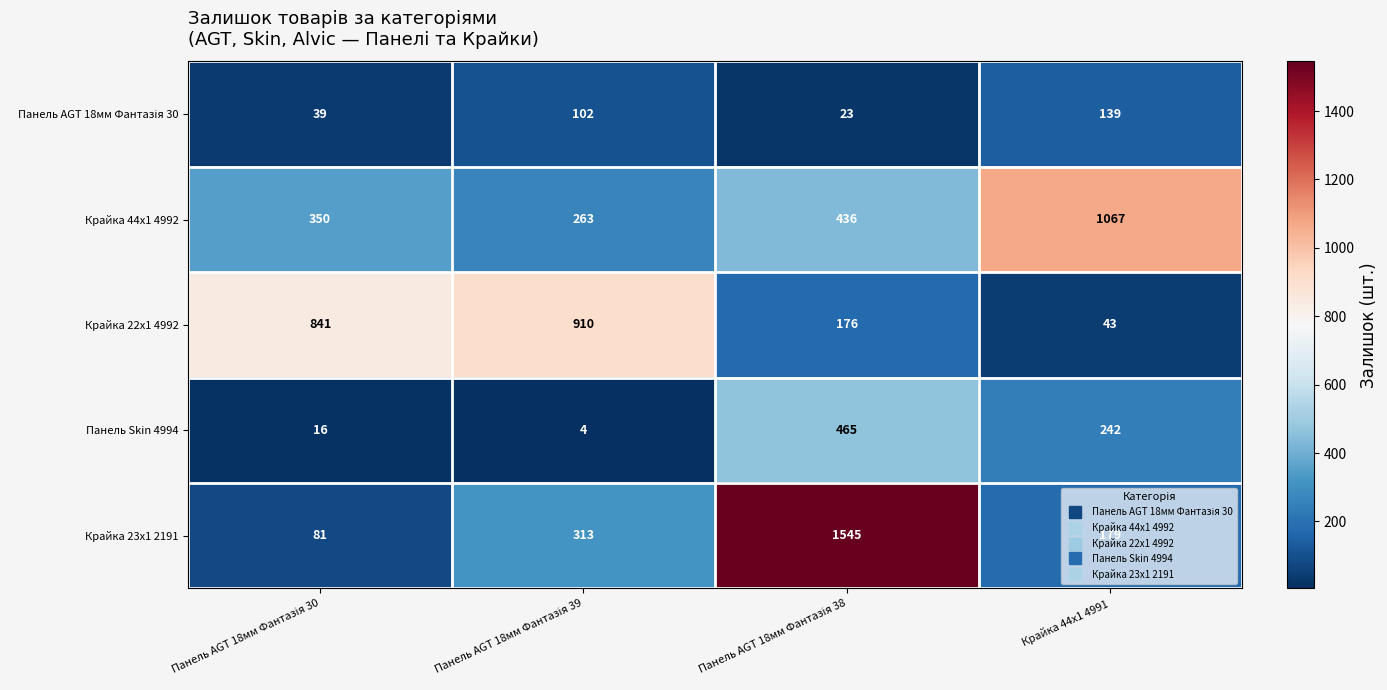

What is the maximum value shown in the chart?

1545